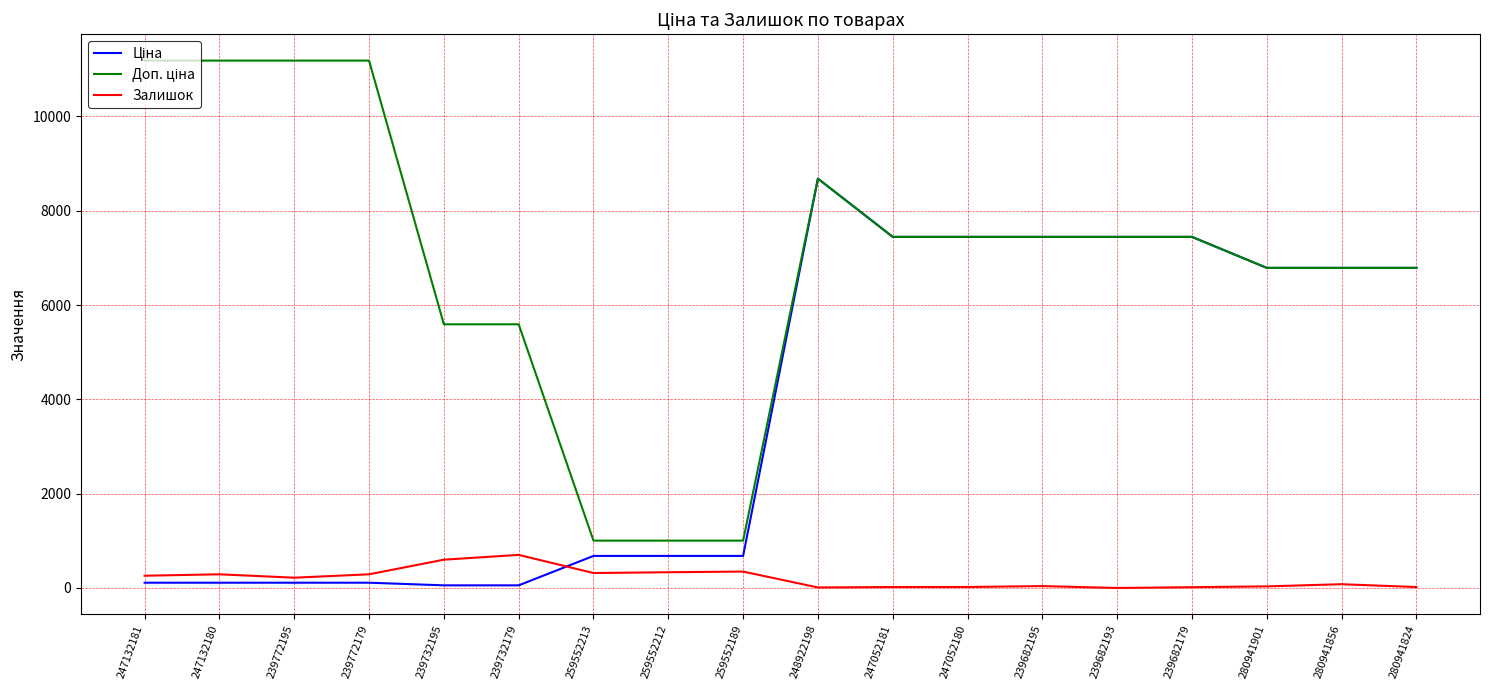

What is the maximum value shown in the chart?

11182.0